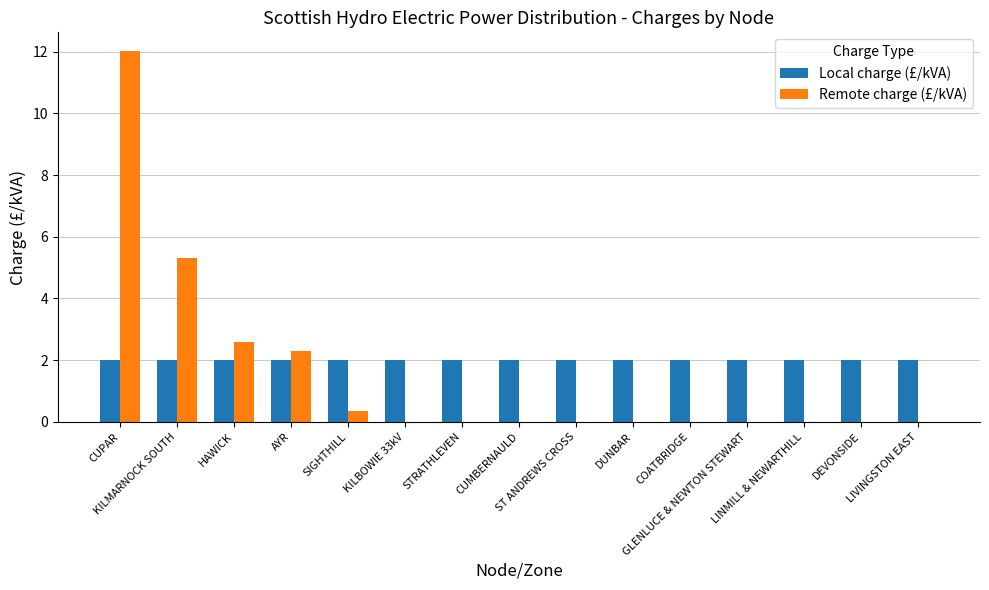

What is the maximum value for Local charge (£/kVA)?

2.0